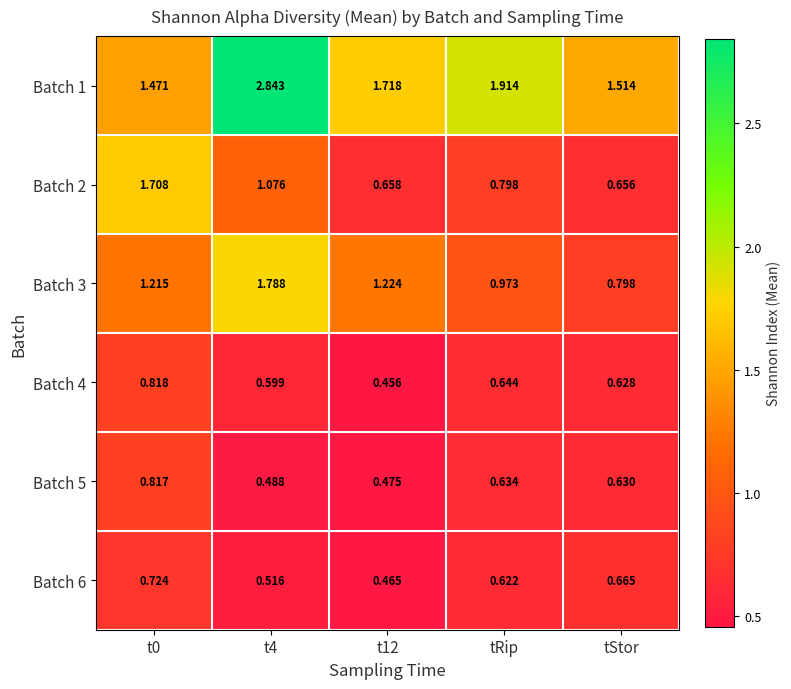

At which category is the sum across all series the highest?

t4